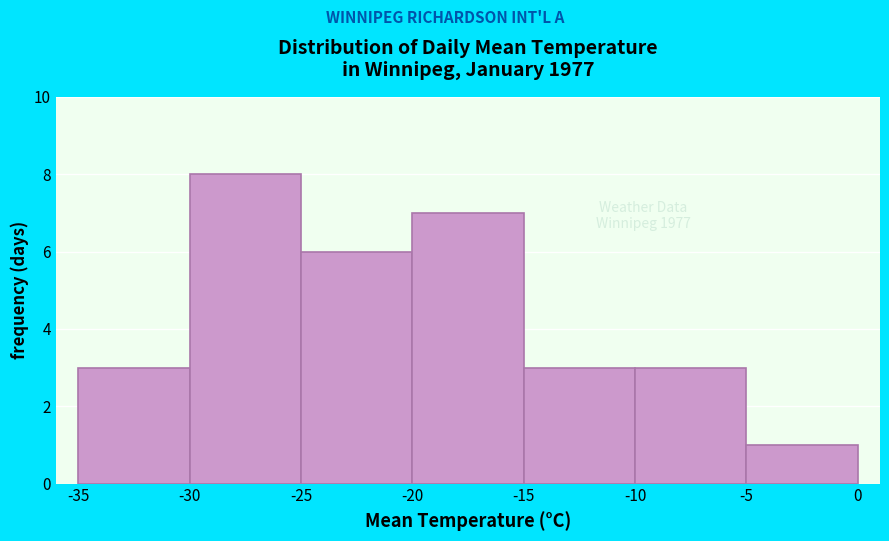

Reading left to right, list every bar in this chart as the range it spans on the x-axis followed by its height. The values are not printed on the chart, so give them approximately, as read against the axis.

-35 to -30: 3
-30 to -25: 8
-25 to -20: 6
-20 to -15: 7
-15 to -10: 3
-10 to -5: 3
-5 to 0: 1